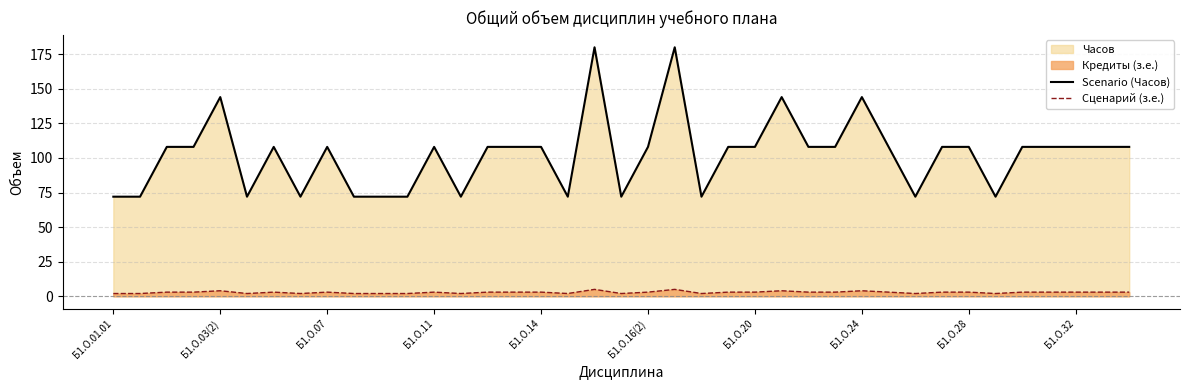

At which label does Сценарий (з.е.) reach its peak?

18